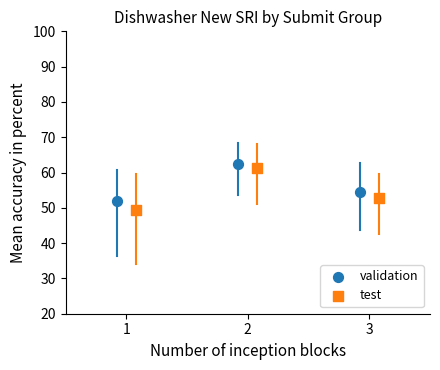

What are all the series names shown in the legend?

validation, test